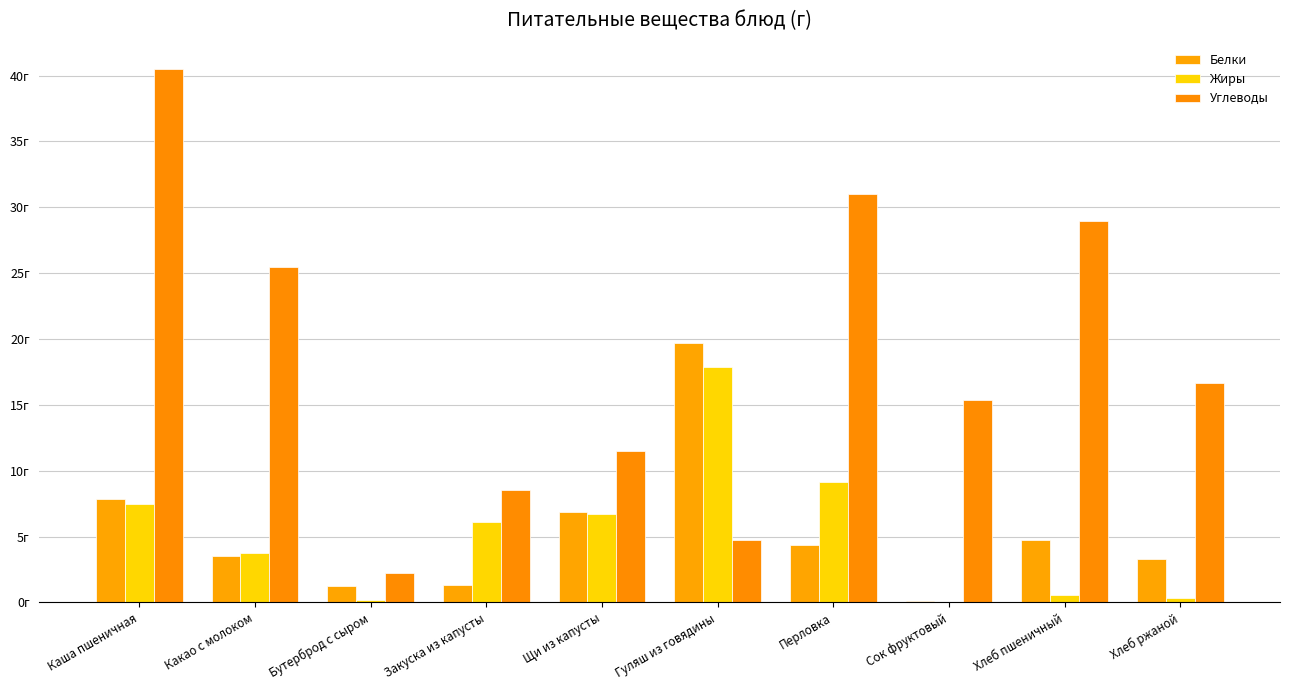

Are the bars grouped side by side (vs. stacked)?

Yes